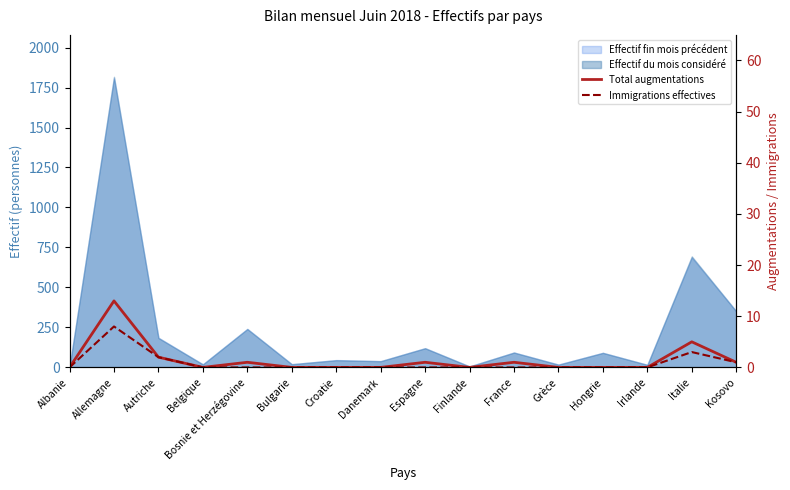

True or false: Total augmentations and Immigrations effectives cross at least once.

False